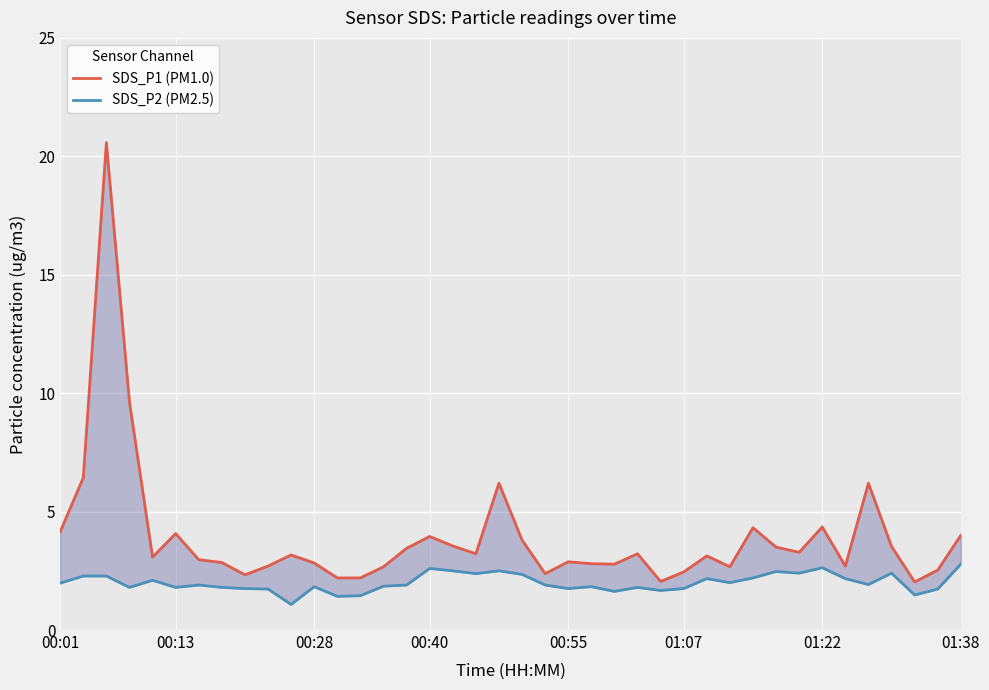

List the series in order of their overall mean, lowest first.

SDS_P2 (PM2.5), SDS_P1 (PM1.0)